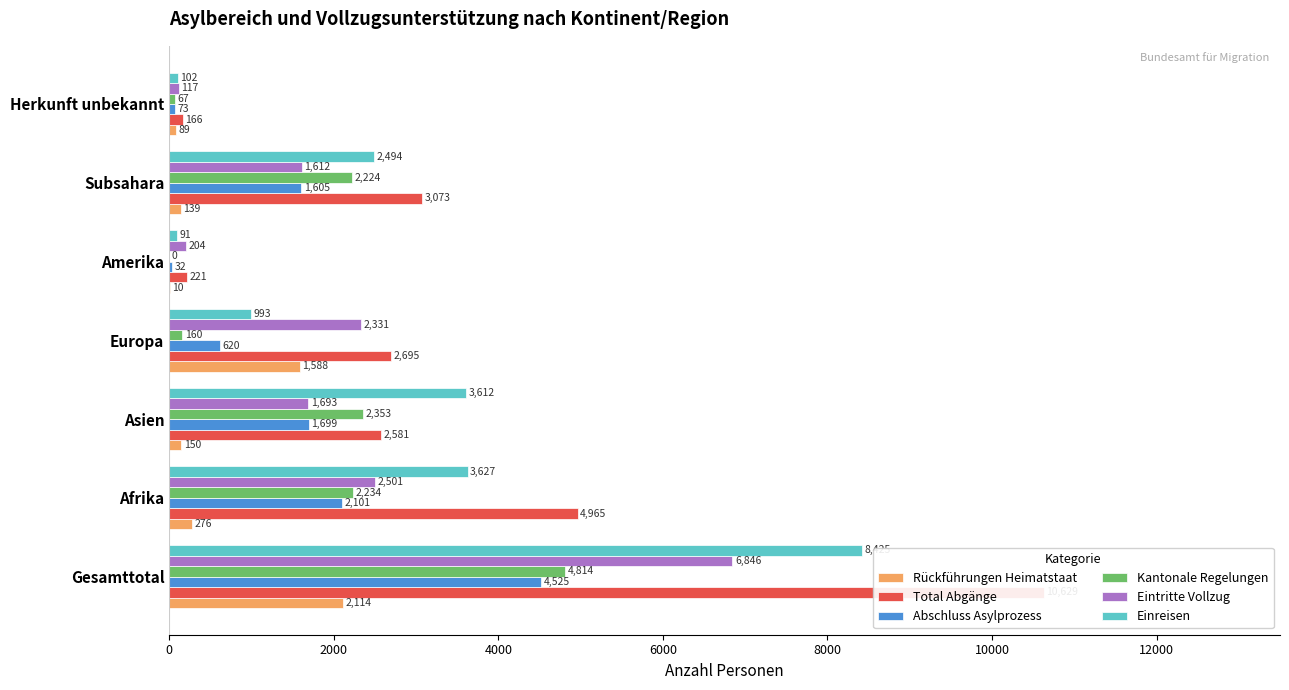

What is the value of the Kantonale Regelungen bar at the 2nd from the left?

2234